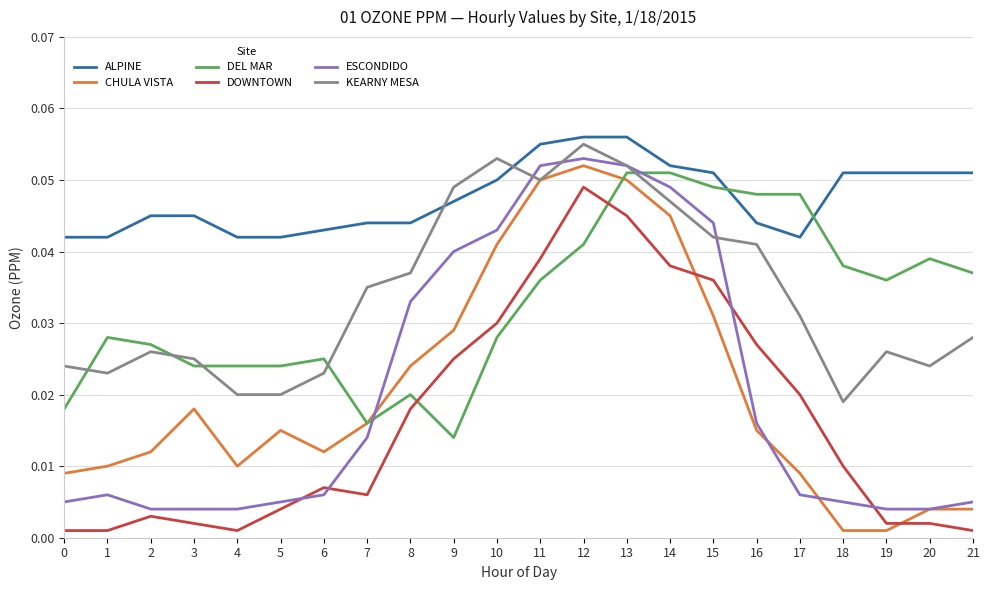

True or false: DOWNTOWN and ESCONDIDO intersect in this chart.

True